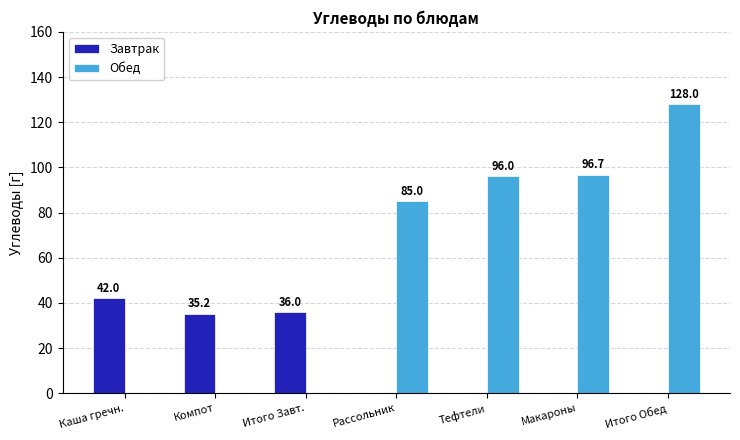

At which label is Завтрак closest to 21?

Компот